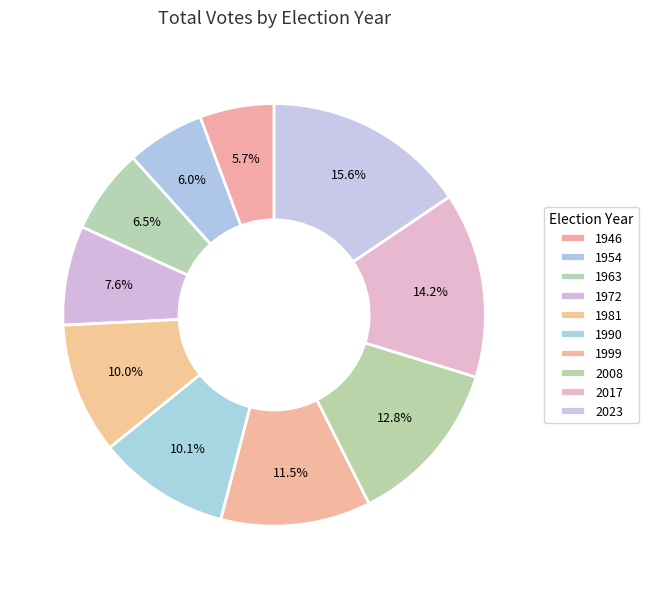

What percentage is the 1954 slice, to the nearest percent?

6%